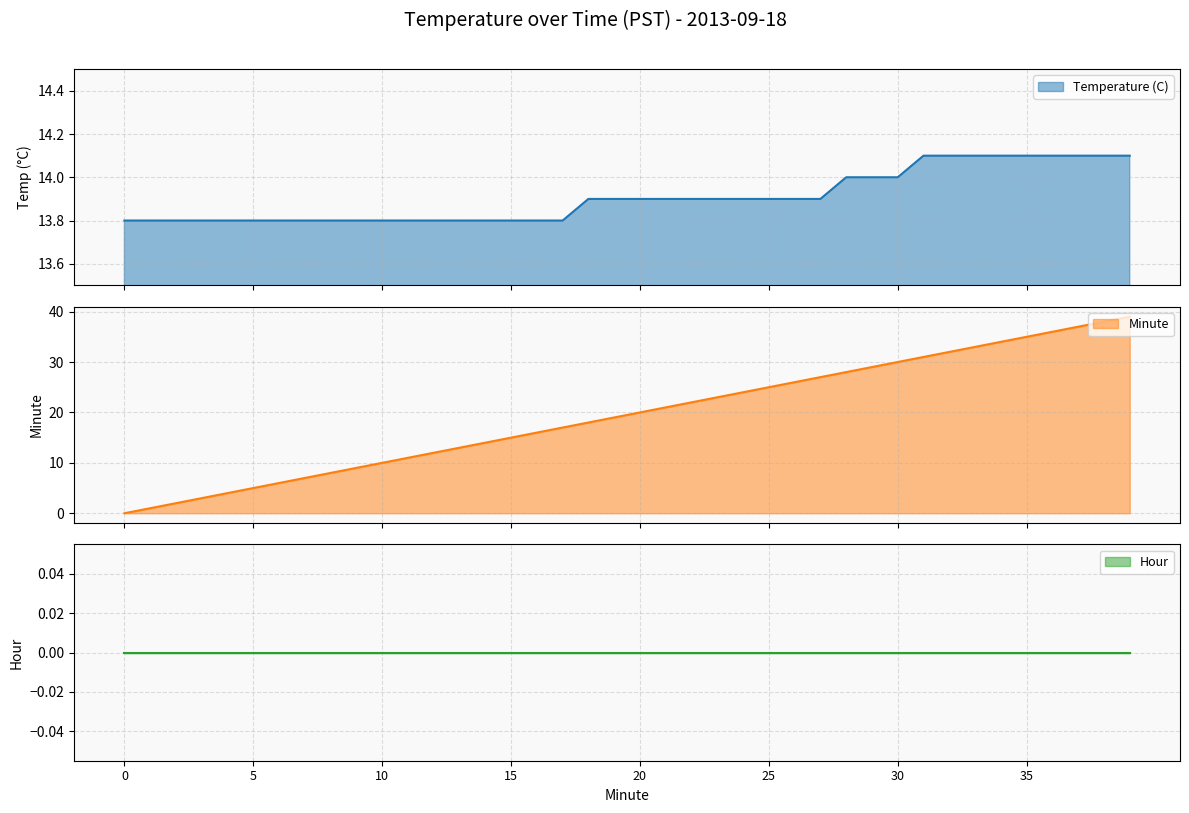

How many Temperature (C) values are between 13 and 14?

31